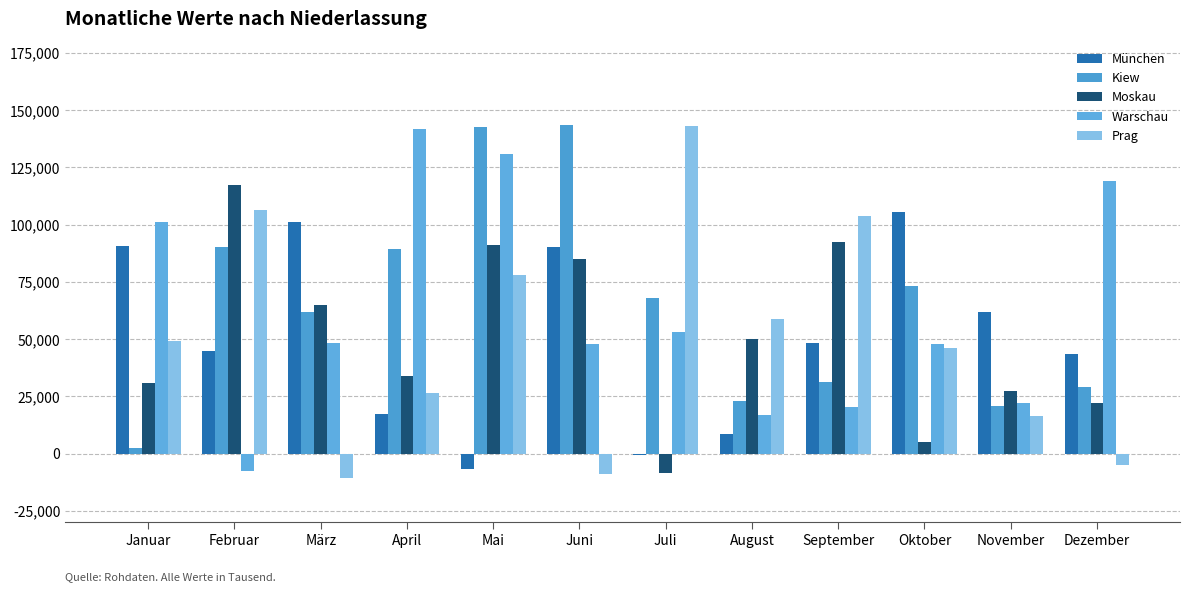

Does the chart contain stacked bars?

No